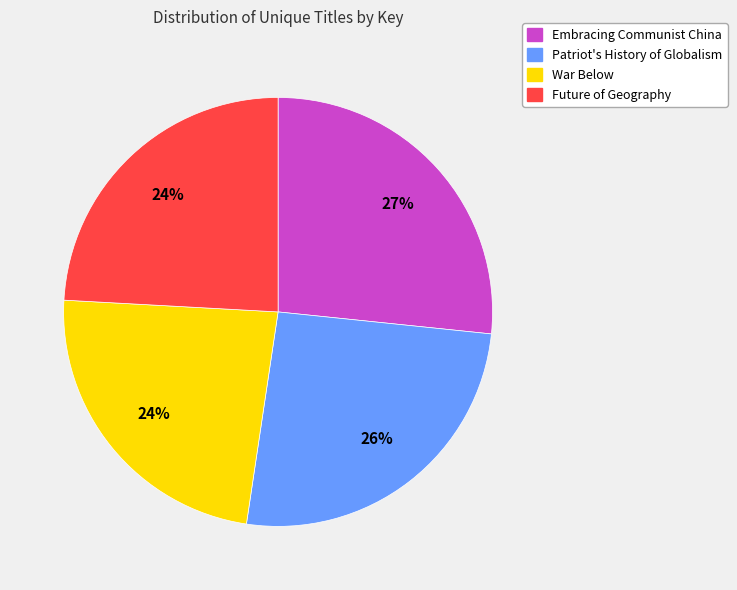

The Embracing Communist China slice represents 27% of the pie. True or false?

True